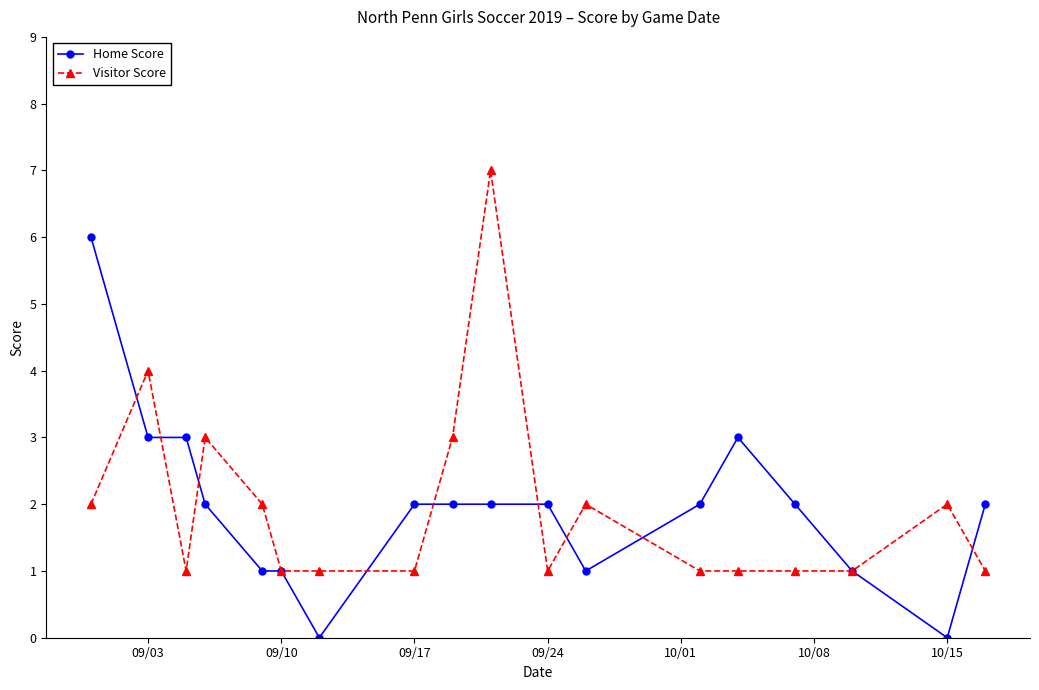

Rank the series by their maximum value, from lowest to highest.

Home Score, Visitor Score